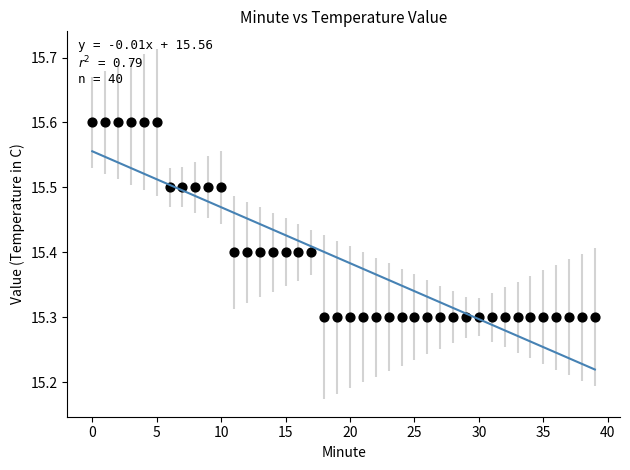

What is the range of Y values (max minus min)?

0.3